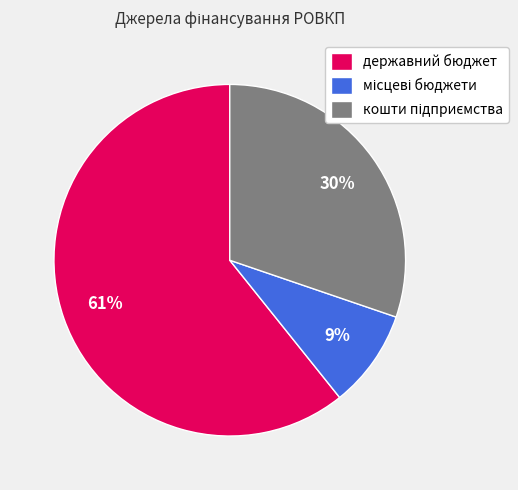

Which slice represents more than half of the pie?

державний бюджет